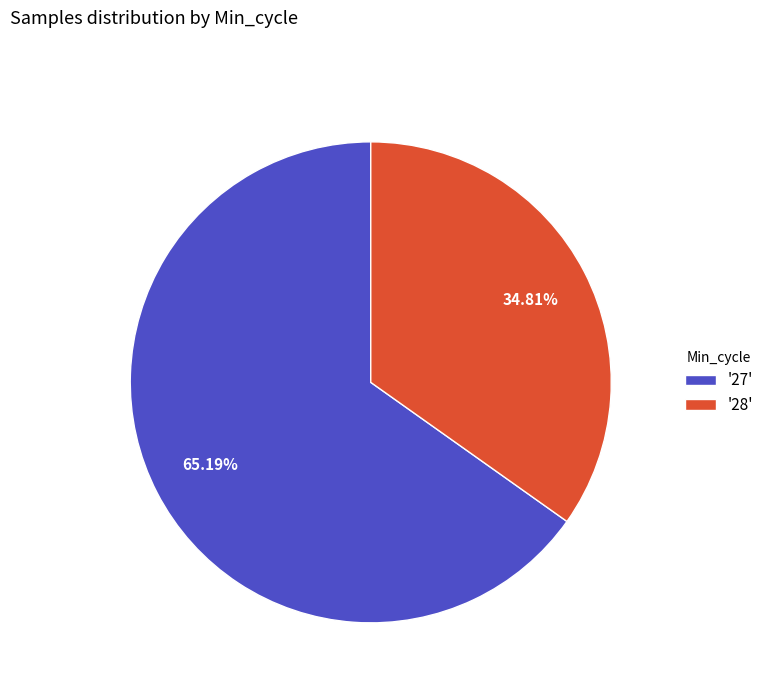

To the nearest percent, what is the average slice percentage?

50%